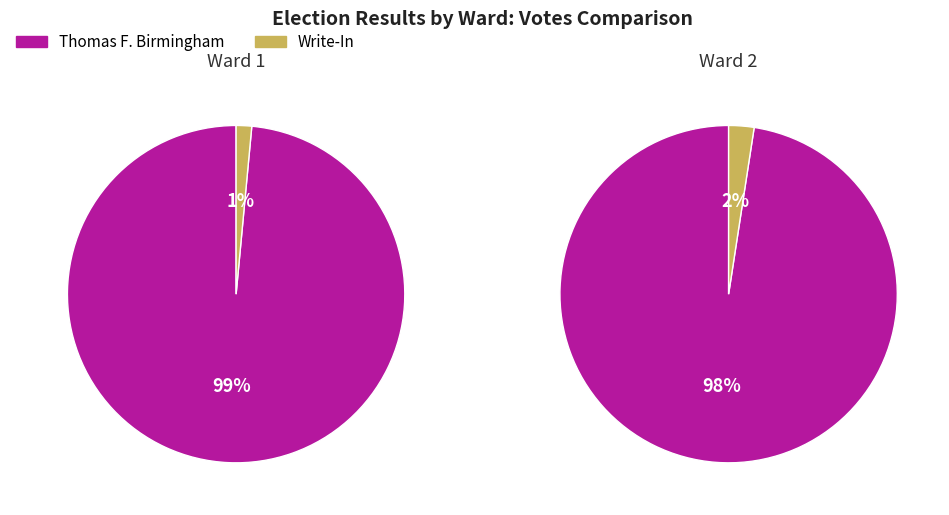

How many segments does this pie chart have?

2